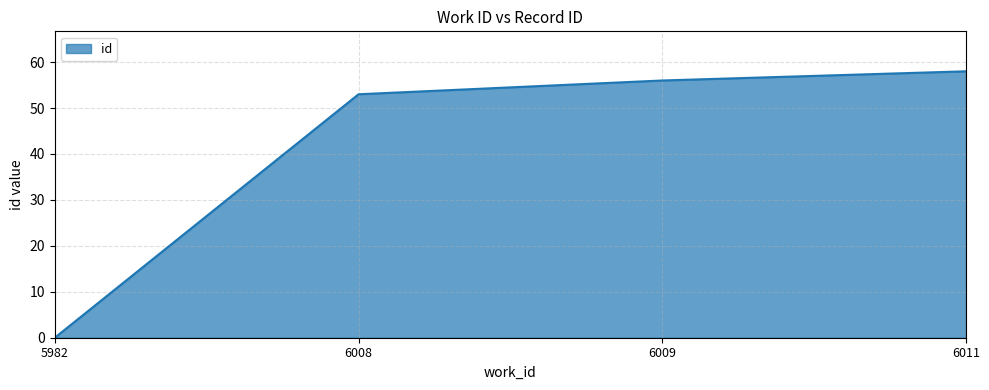

Which has a higher value, 6011 or 5982?

6011